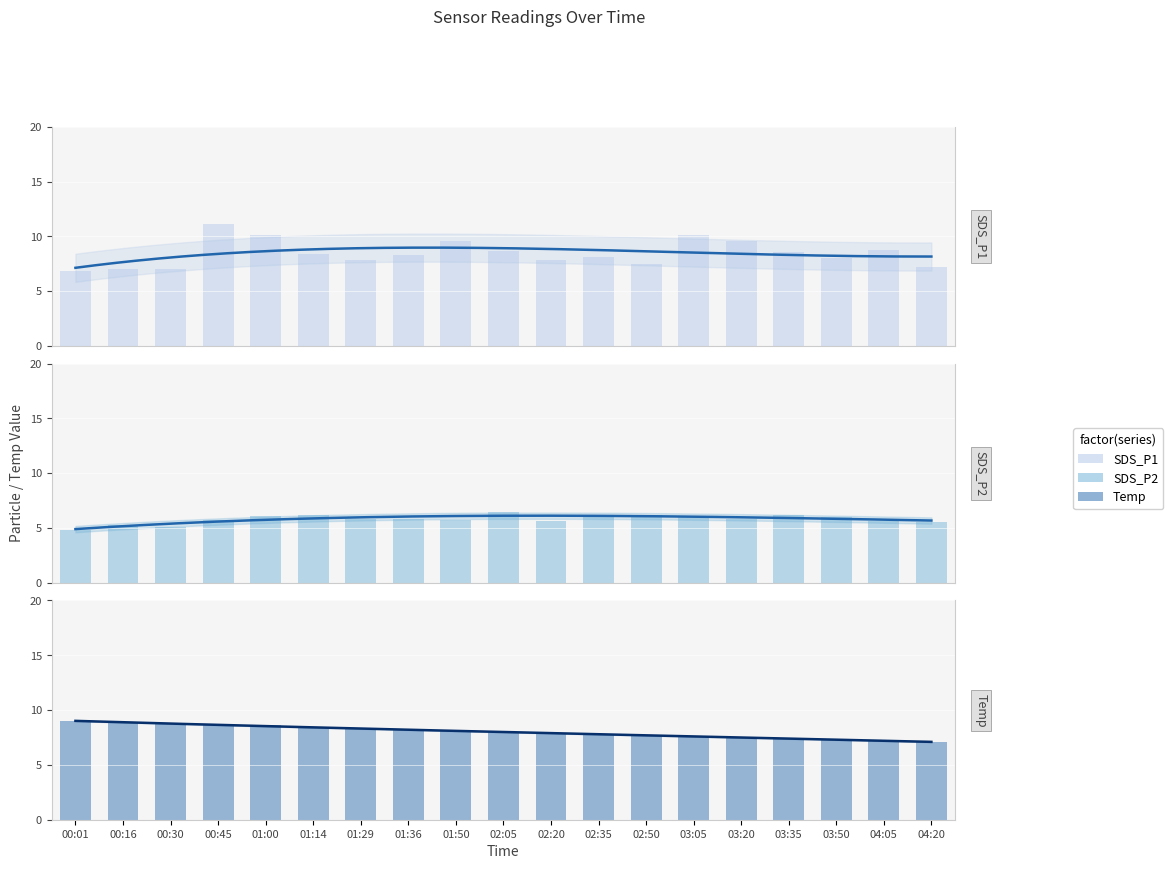

List the series in order of their overall mean, lowest first.

SDS_P2, Temp, SDS_P1